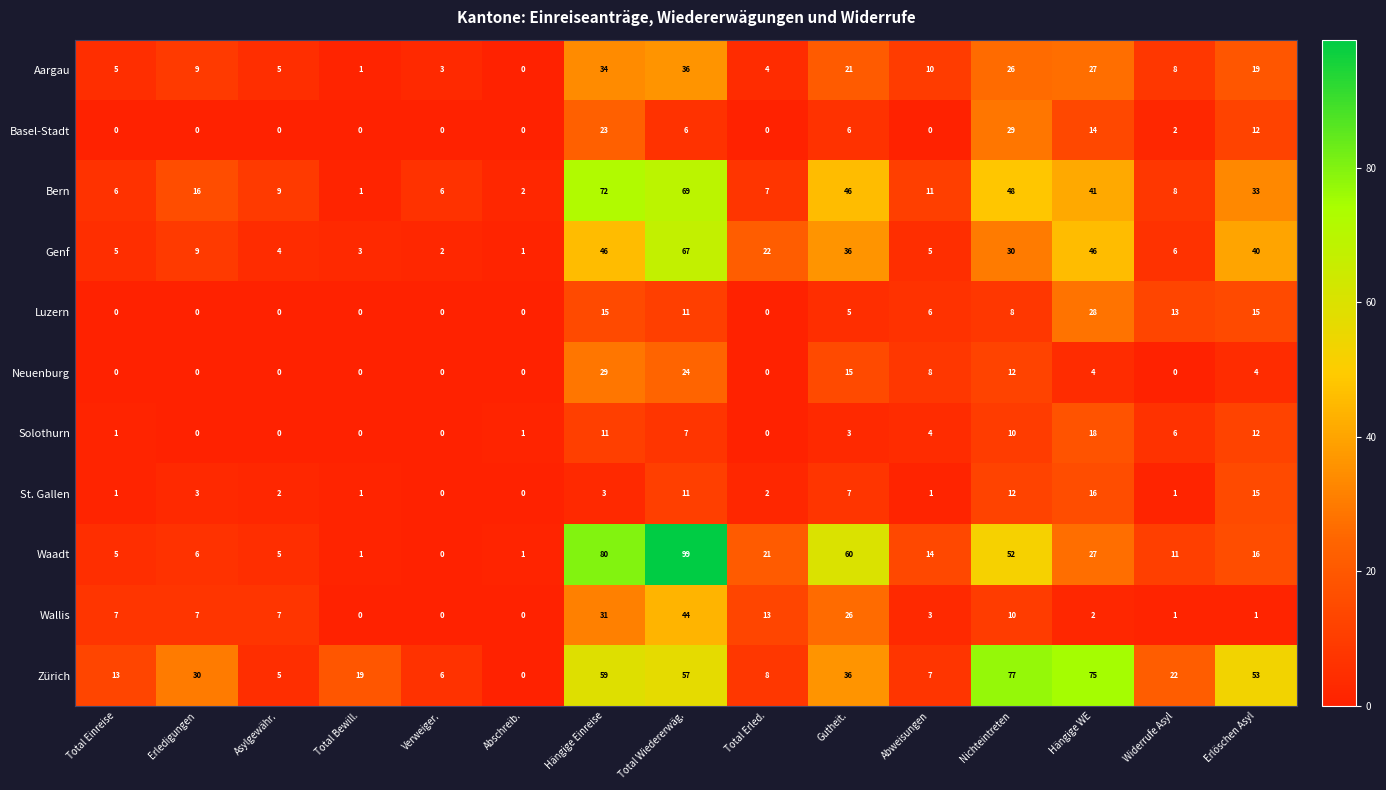

At how many categories does at least one series exceed 41?

6